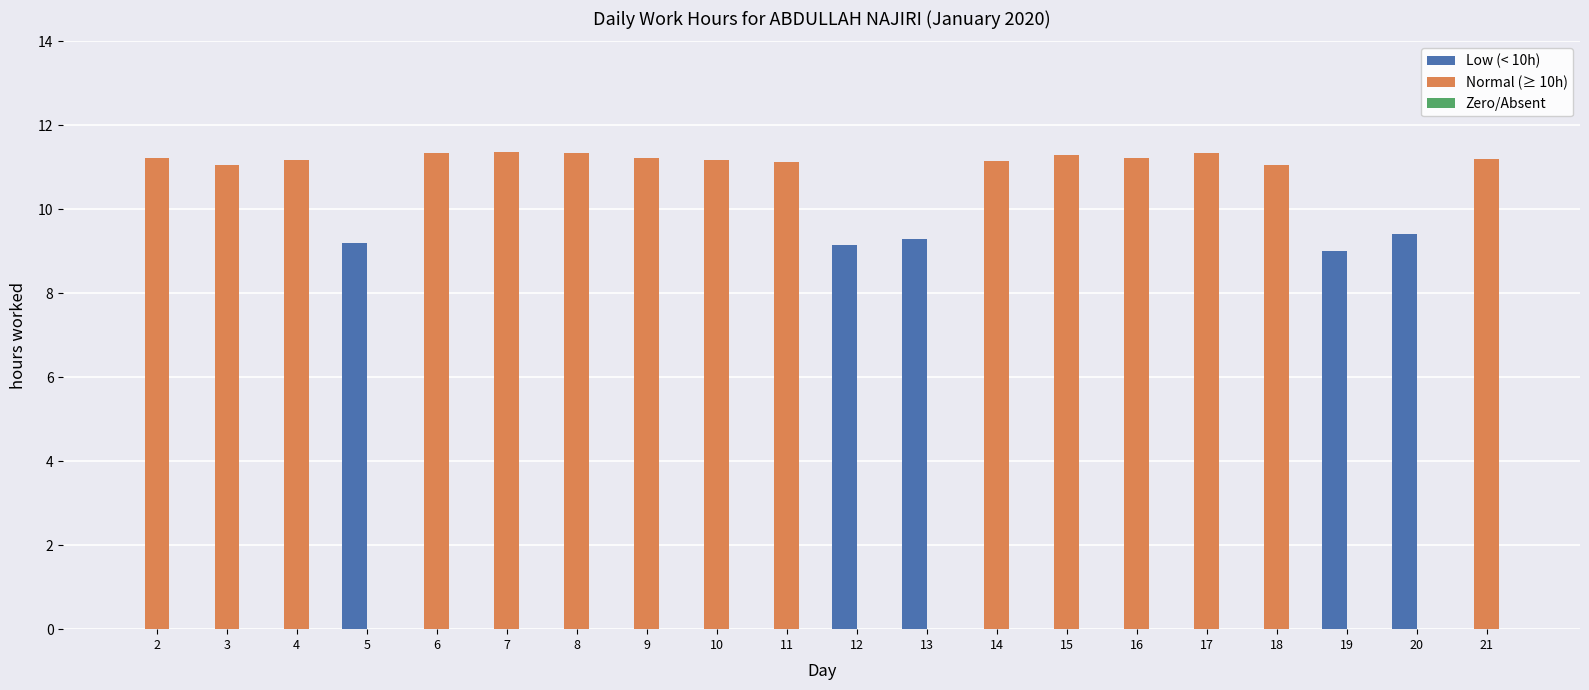

What is the difference between the Normal (≥ 10h) values at 15 and 11?

0.2